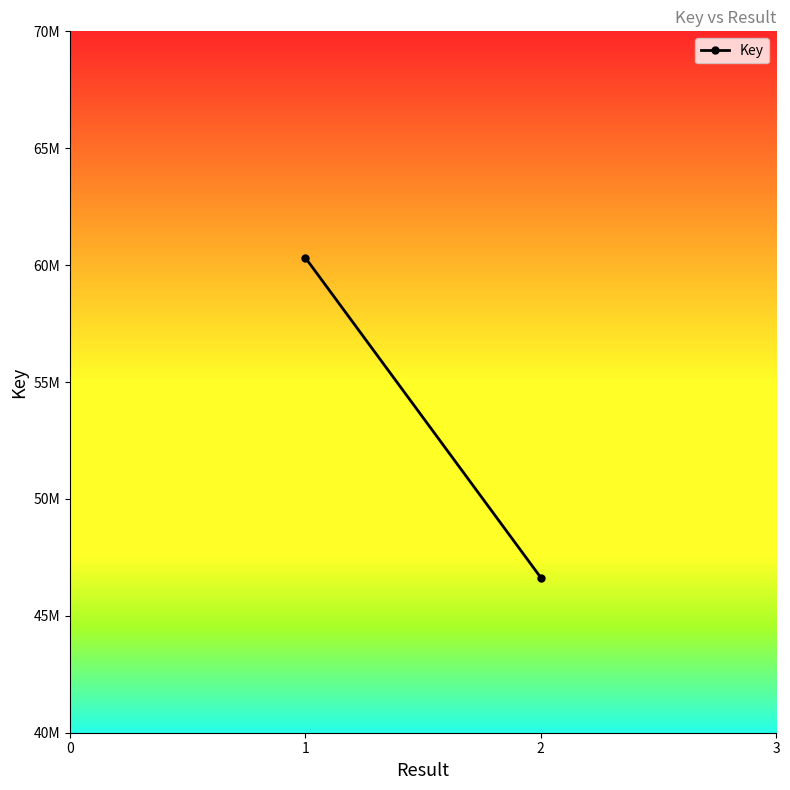

How many lines are shown in the chart?

1